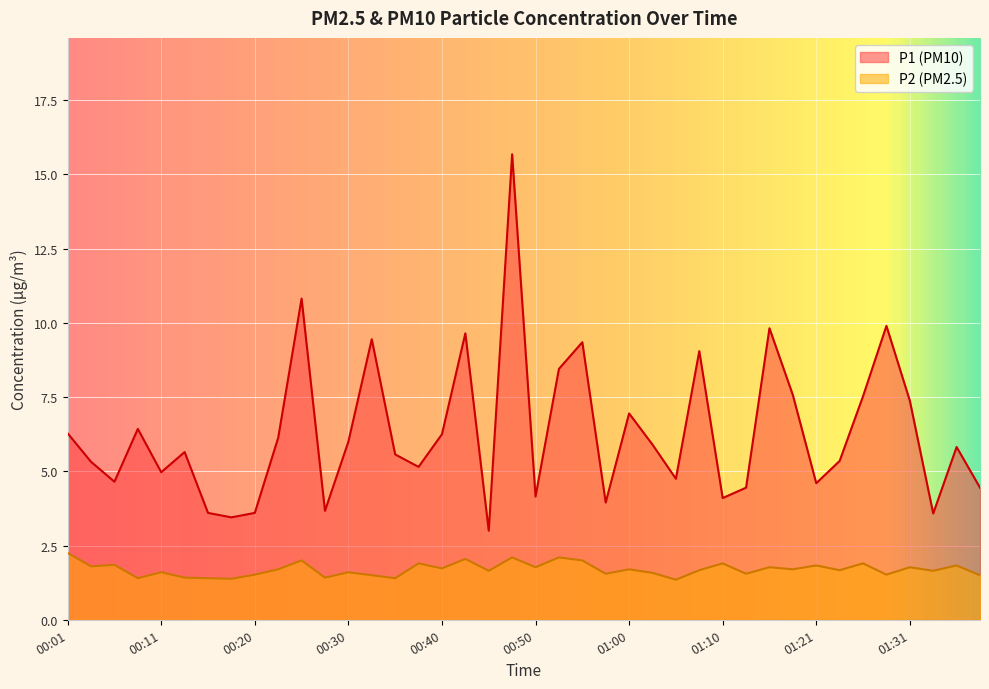

Which has a higher value, 00:23 or 00:58?

00:23